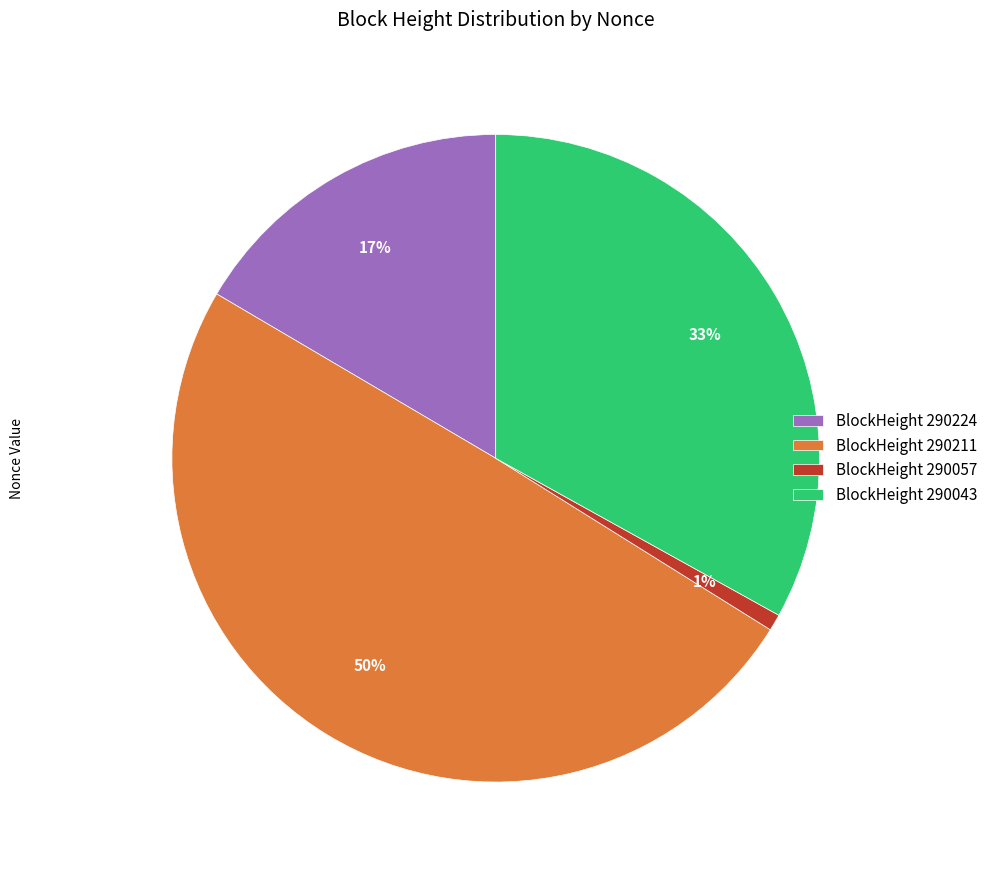

How many segments does this pie chart have?

4